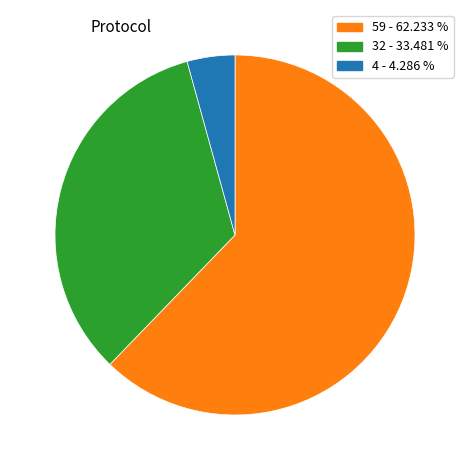

Is there a majority slice in this chart?

Yes